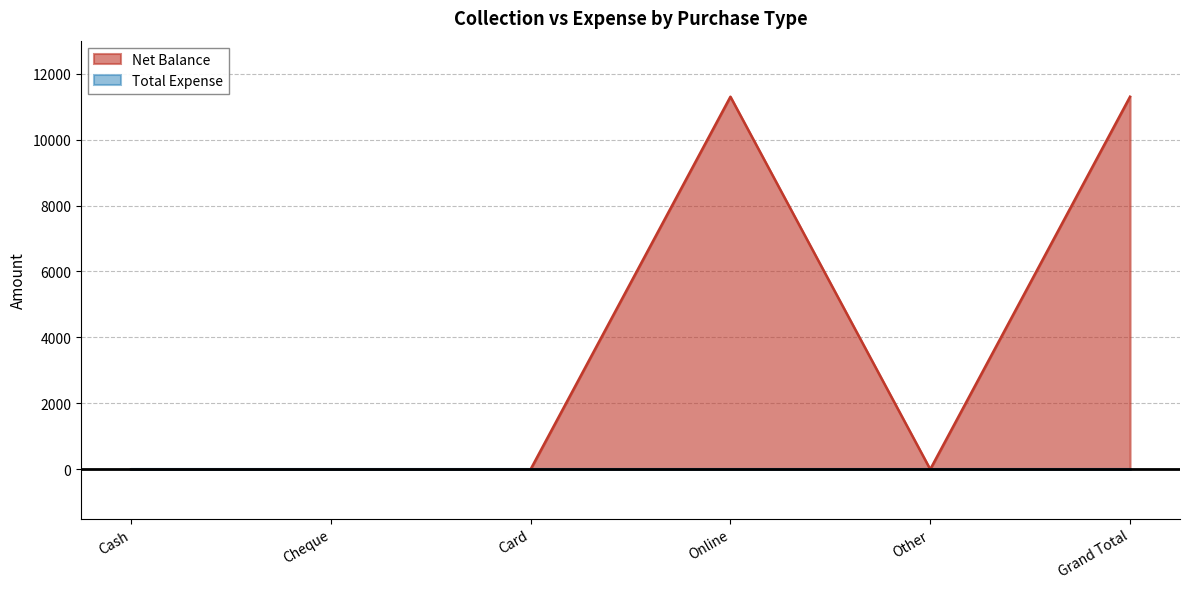

What position from the left is Online?

4